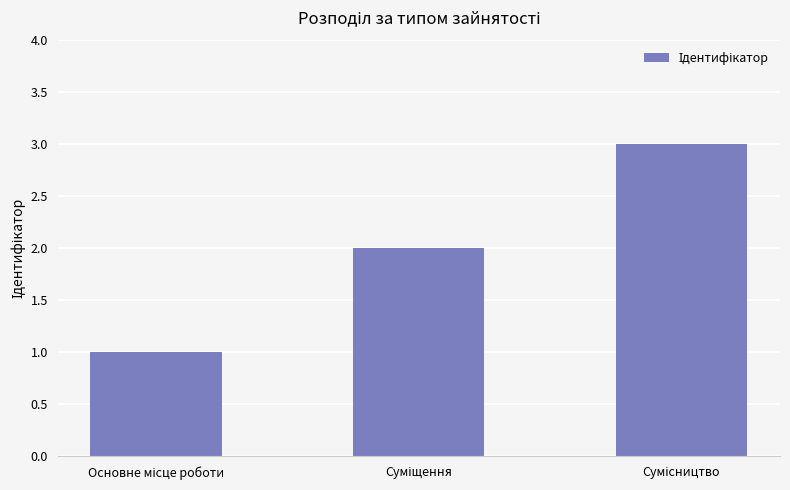

What is the sum of all values?

6